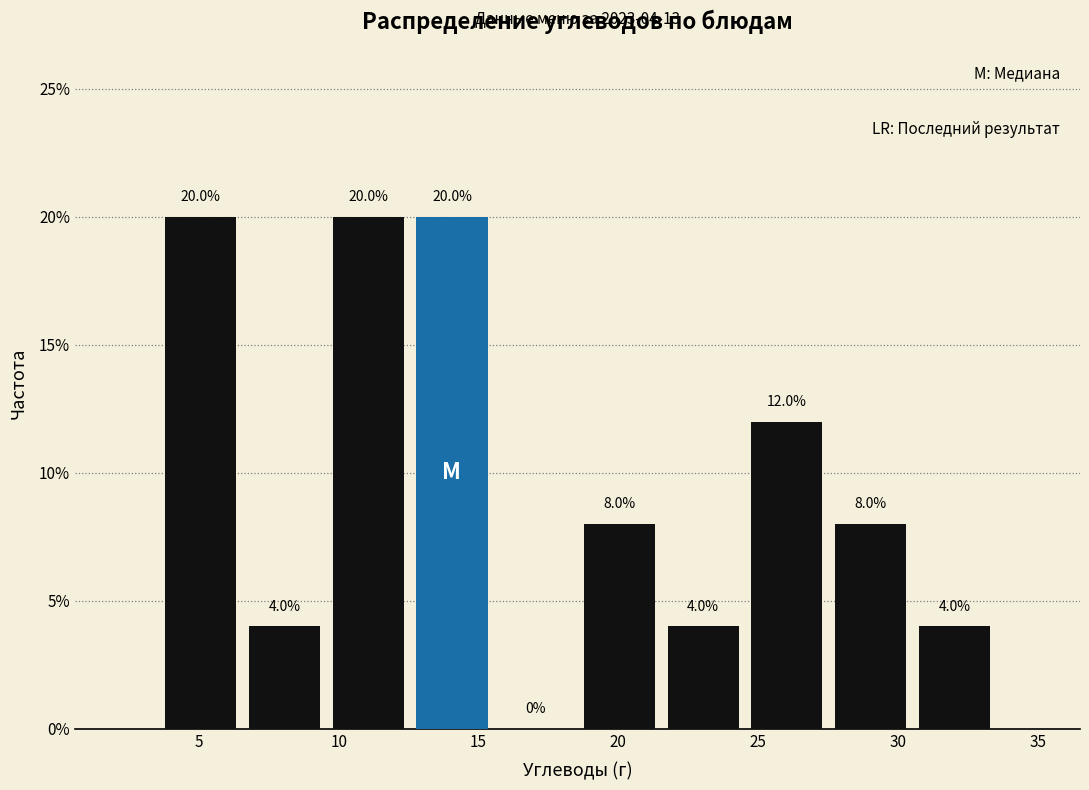

Reading left to right, list every bar in this chart as the range it spans on the x-axis followed by its height. The bar edges are not printed on the chart, so give them approximately, as read against the axis.

3.5 to 6.5: 20.0
6.5 to 9.5: 4.0
9.5 to 12.5: 20.0
12.5 to 15.5: 20.0
15.5 to 18.5: 0.0
18.5 to 21.5: 8.0
21.5 to 24.5: 4.0
24.5 to 27.5: 12.0
27.5 to 30.5: 8.0
30.5 to 33.5: 4.0